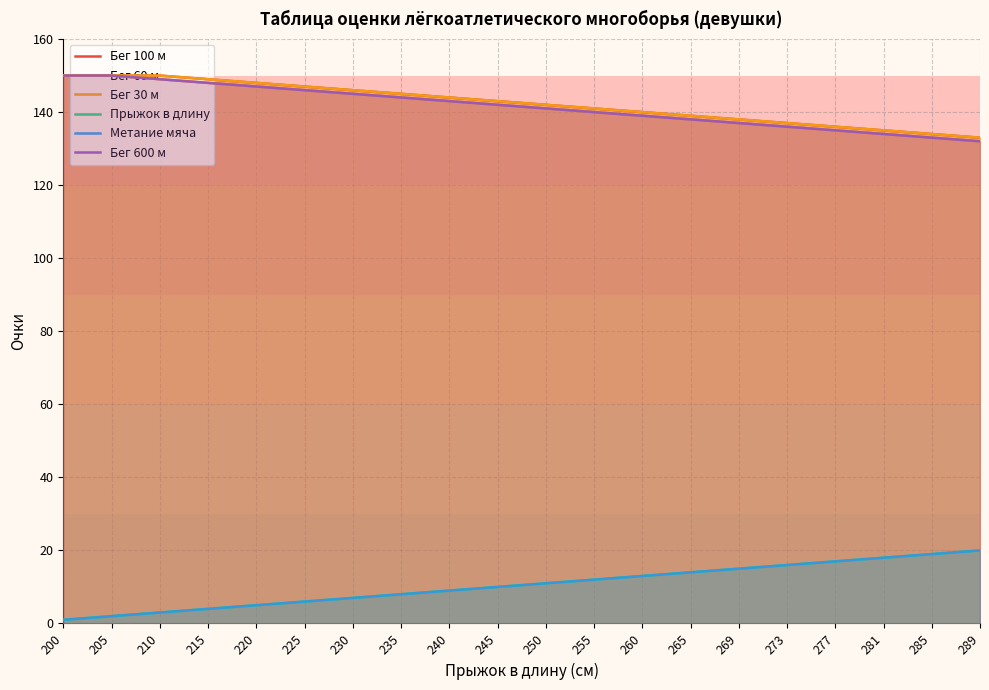

How many values in the Бег 600 м series are below 142?

10